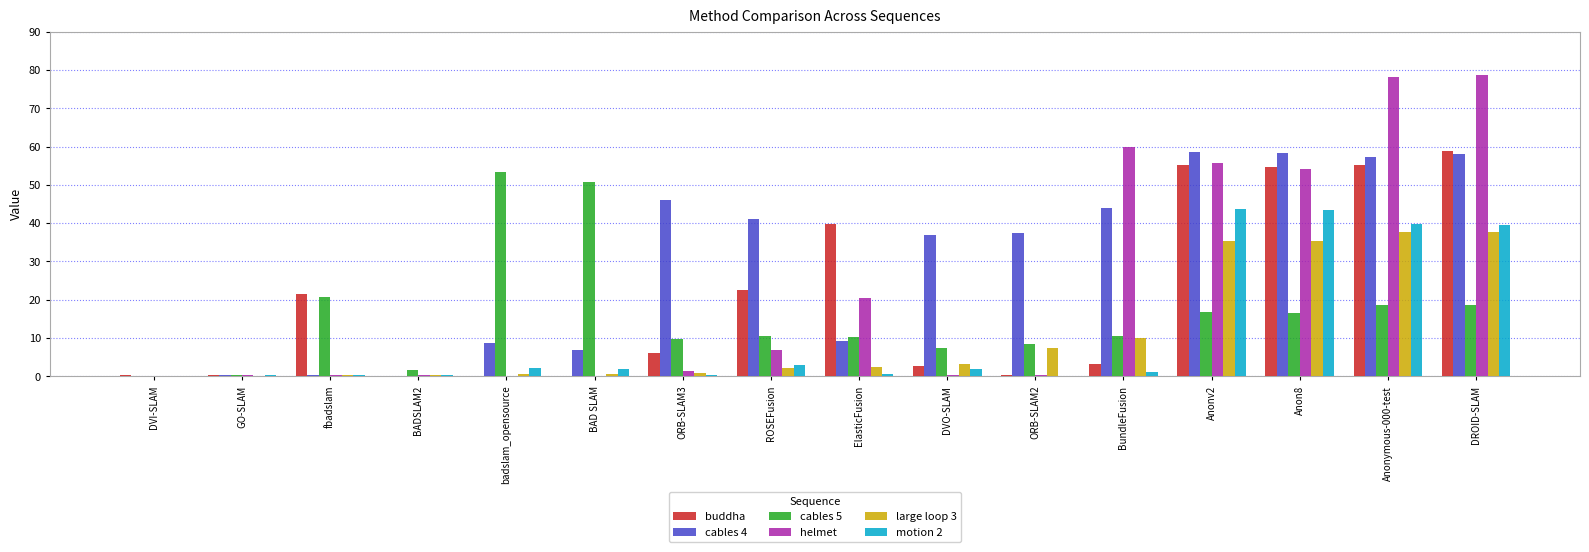

What is the sum of all large loop 3 values?

174.0